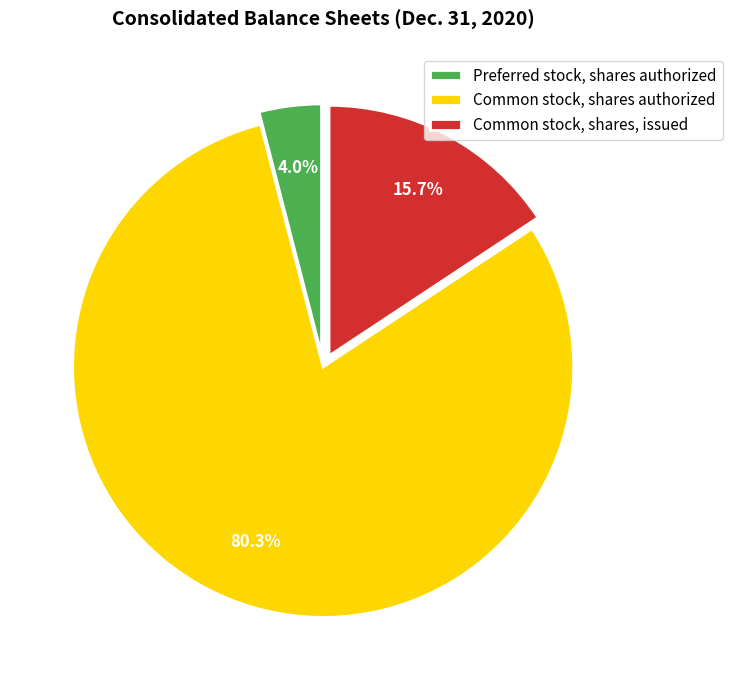

Rank the categories by value from highest to lowest.

Common stock, shares authorized, Common stock, shares, issued, Preferred stock, shares authorized